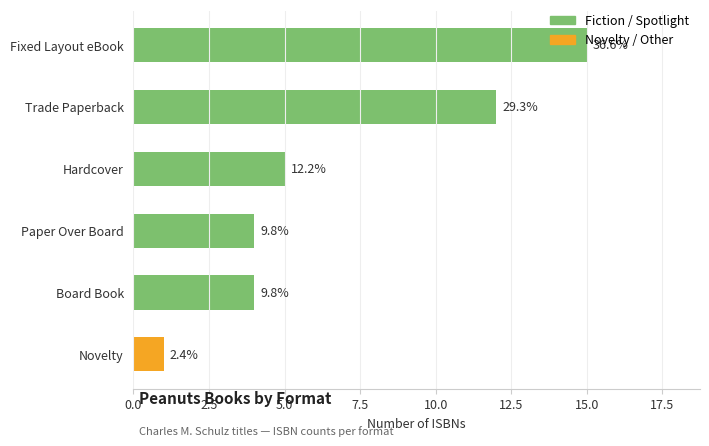

Does the chart contain any negative values?

No